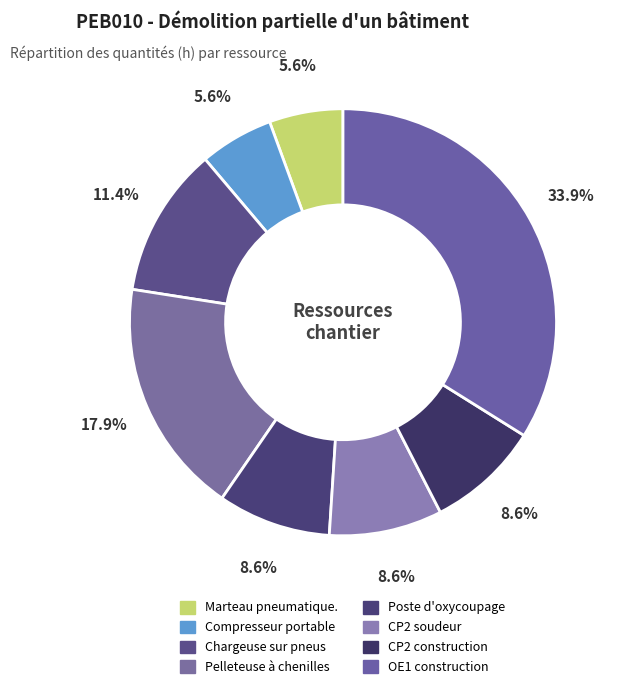

To the nearest percent, what is the average slice percentage?

12%